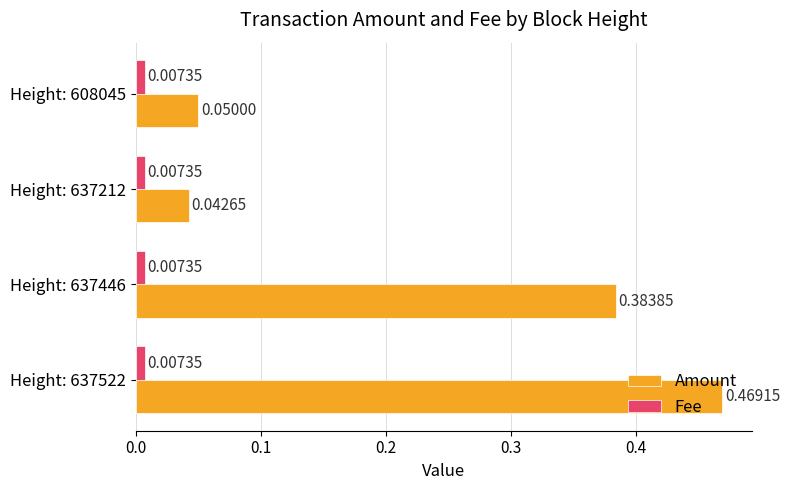

What are all the series names shown in the legend?

Amount, Fee